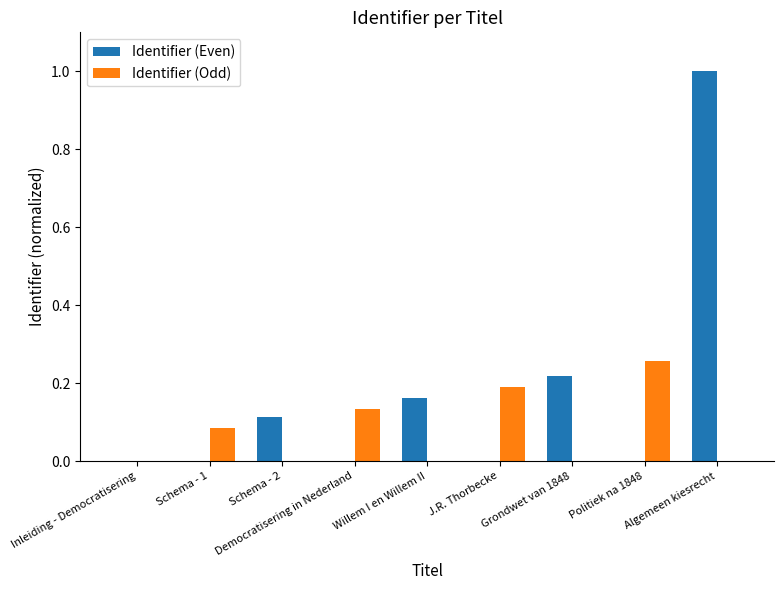

What is the sum of all Identifier (Odd) values?

0.7